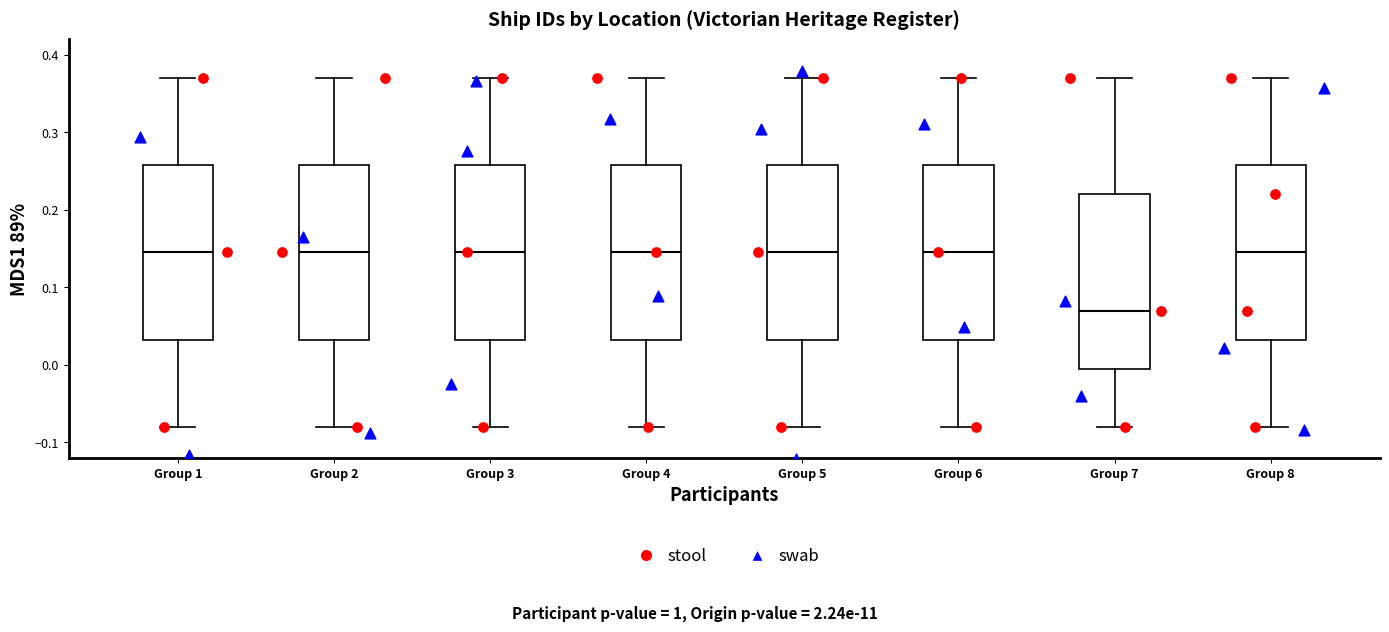

Which box's median line is the lowest?

Group 7